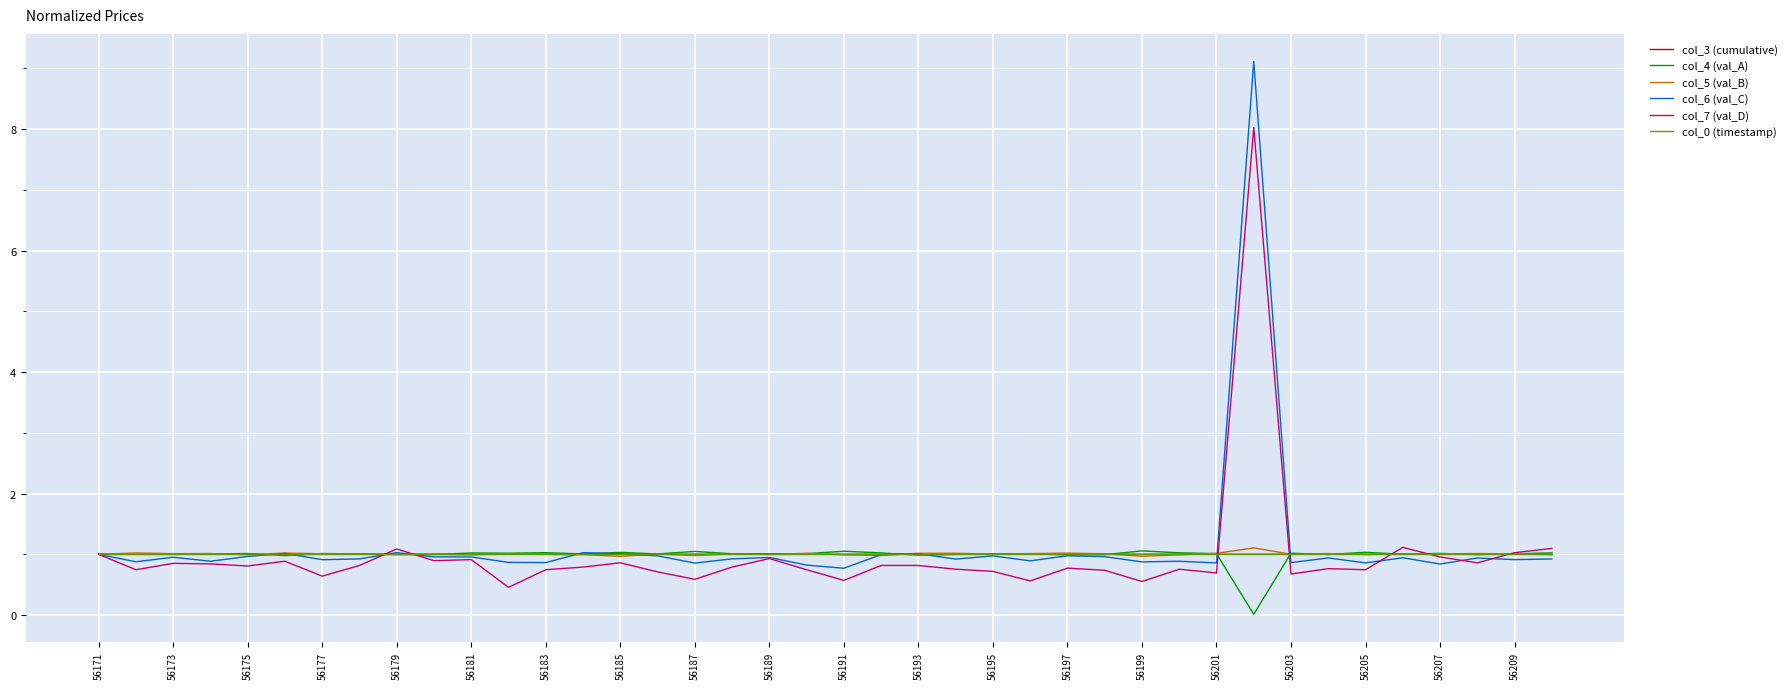

What is the highest value of the col_5 (val_B) series?

1.1